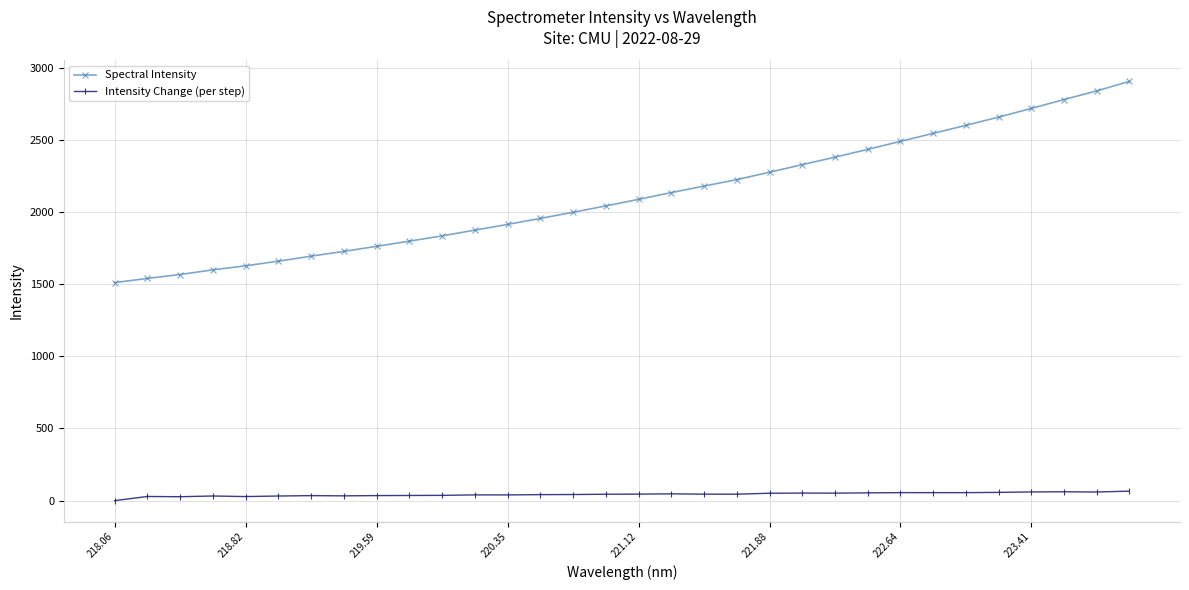

What is the highest value of the Intensity Change (per step) series?

65.8